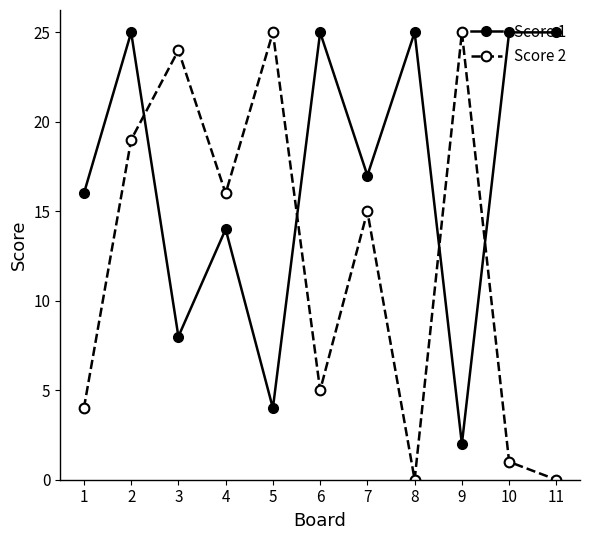

Reading left to right, transcribe all the data shown in this chart.

Score 1: 1=16	2=25	3=8	4=14	5=4	6=25	7=17	8=25	9=2	10=25	11=25
Score 2: 1=4	2=19	3=24	4=16	5=25	6=5	7=15	8=0	9=25	10=1	11=0